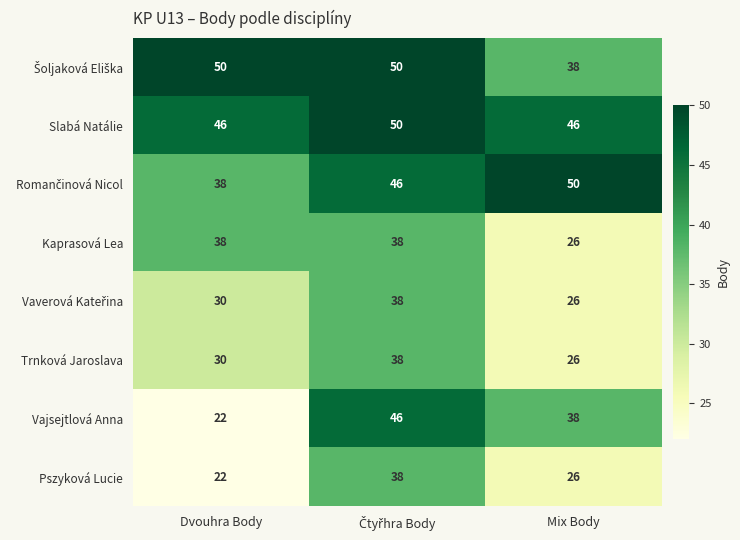

Which series has the widest spread of values?

Vajsejtlová Anna